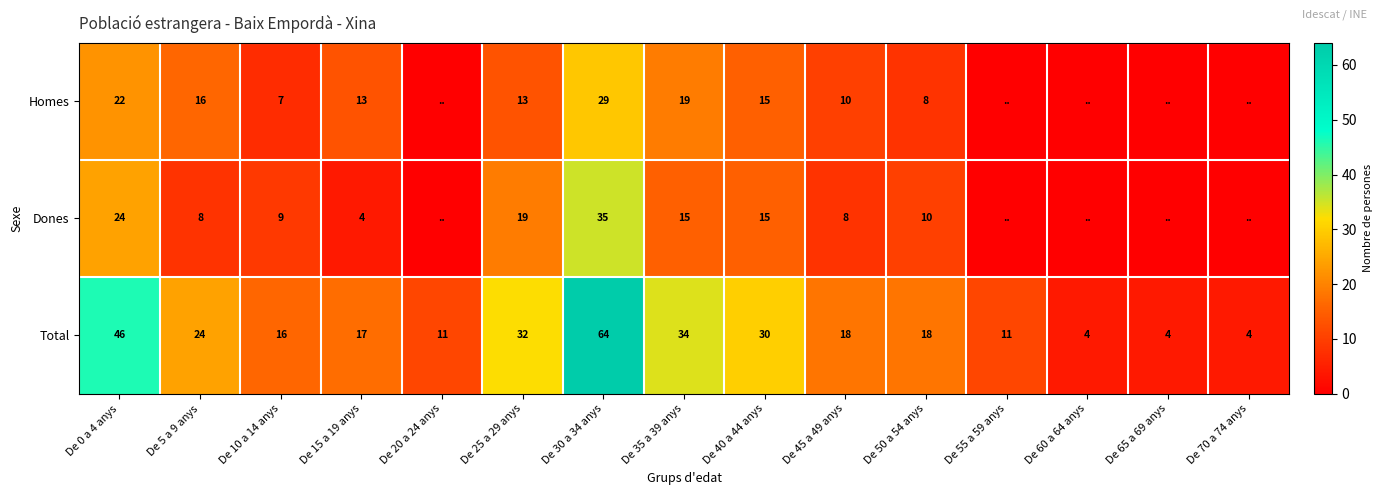

The Homes series shows 9 at De 10 a 14 anys. True or false?

False